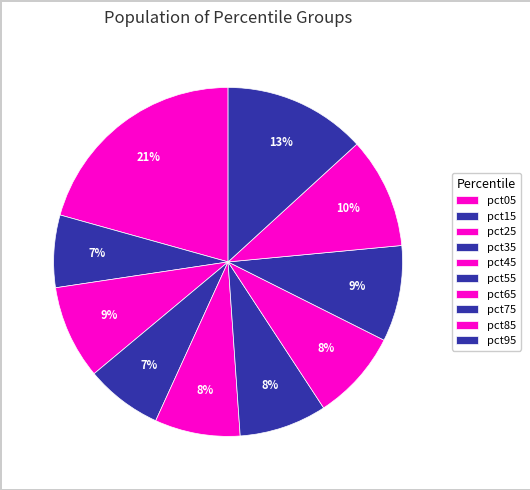

To the nearest percent, what is the difference between the largest and smallest slice percentages?

14%